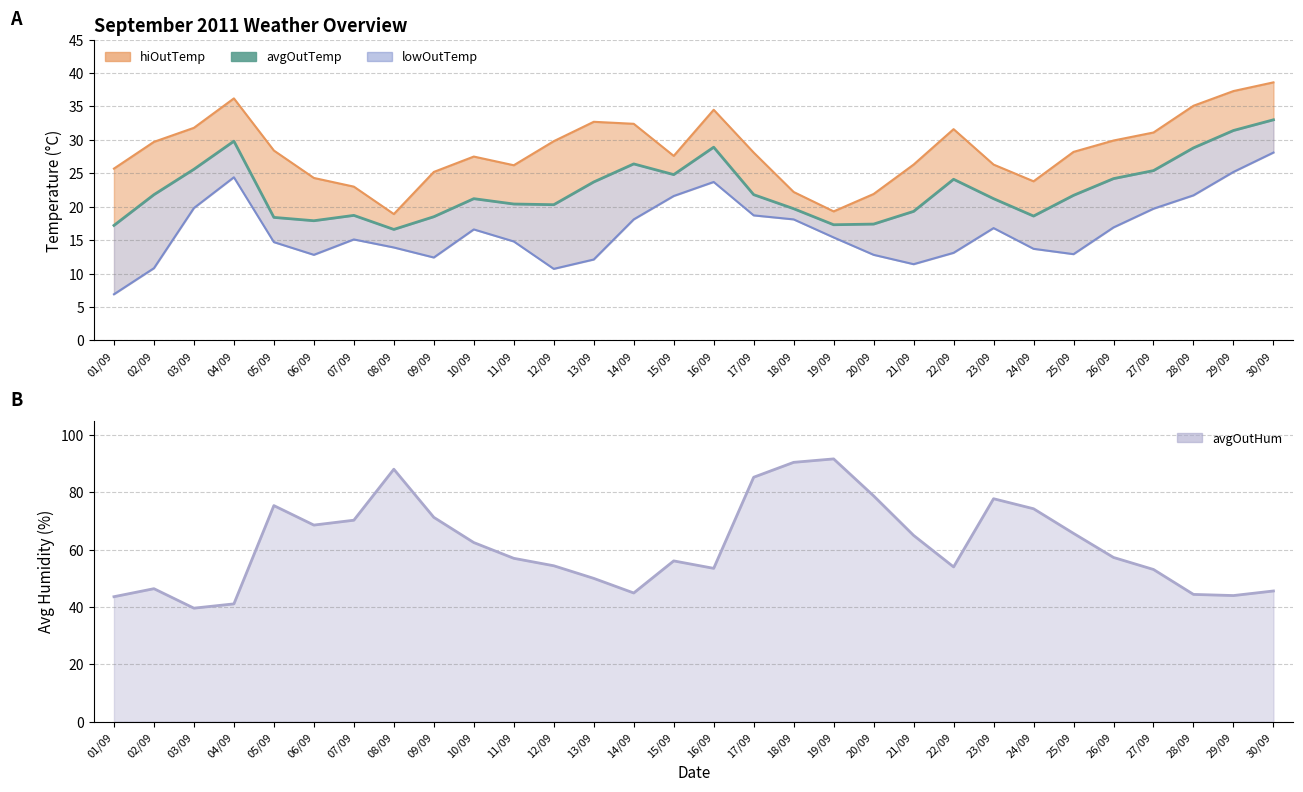

Reading right to left, extract all data points from this chart.

hiOutTemp: 38.6	37.3	35.1	31.1	29.9	28.2	23.8	26.3	31.6	26.3	21.9	19.3	22.2	28.1	34.5	27.6	32.4	32.7	29.8	26.2	27.5	25.2	18.9	23.0	24.3	28.4	36.2	31.8	29.7	25.7
avgOutTemp: 33.0	31.4	28.8	25.4	24.2	21.7	18.6	21.2	24.1	19.3	17.4	17.3	19.7	21.8	28.9	24.8	26.4	23.7	20.3	20.4	21.2	18.5	16.6	18.7	17.9	18.4	29.8	25.6	21.8	17.2
lowOutTemp: 28.1	25.2	21.7	19.7	16.9	12.9	13.7	16.8	13.1	11.4	12.8	15.4	18.1	18.7	23.7	21.6	18.1	12.1	10.7	14.8	16.6	12.4	13.9	15.1	12.8	14.7	24.4	19.8	10.8	6.9
avgOutHum: 45.6	44.0	44.4	53.1	57.3	65.7	74.3	77.8	54.0	65.0	78.8	91.7	90.5	85.3	53.5	56.1	44.9	50.0	54.4	57.0	62.5	71.3	88.1	70.3	68.6	75.4	41.1	39.6	46.4	43.6